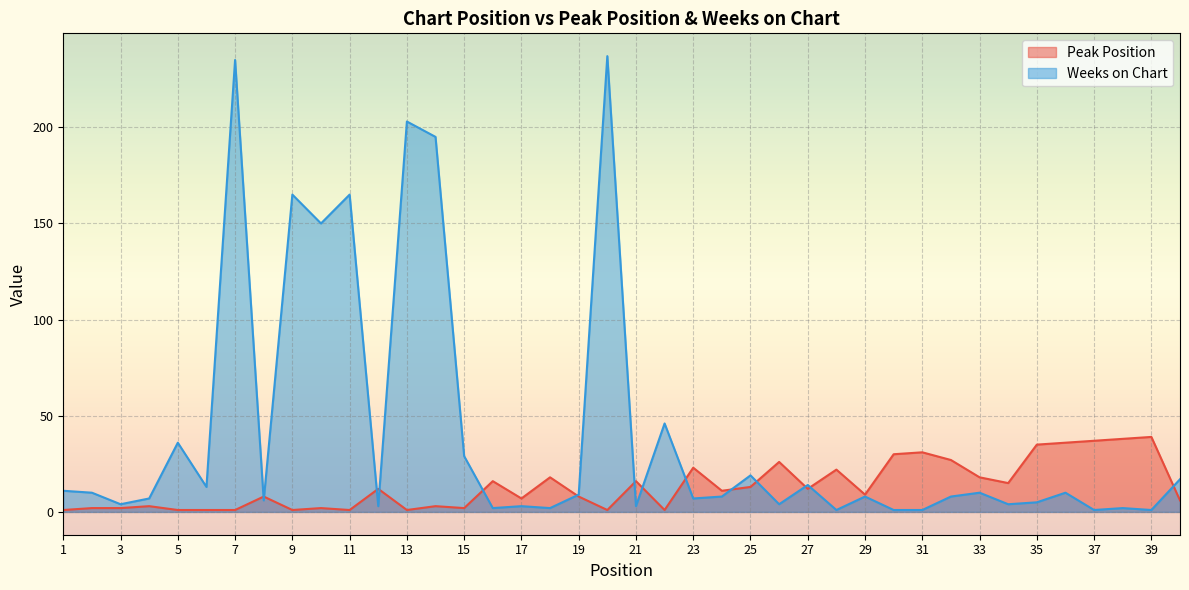

What is the sum of the Peak Position values at 32 and 27?

39